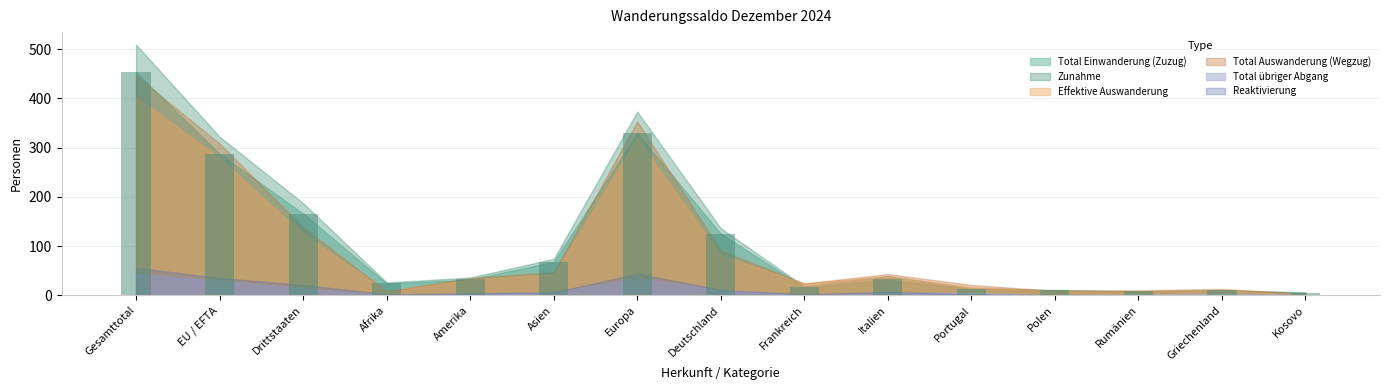

What is the sum of all values?

1577